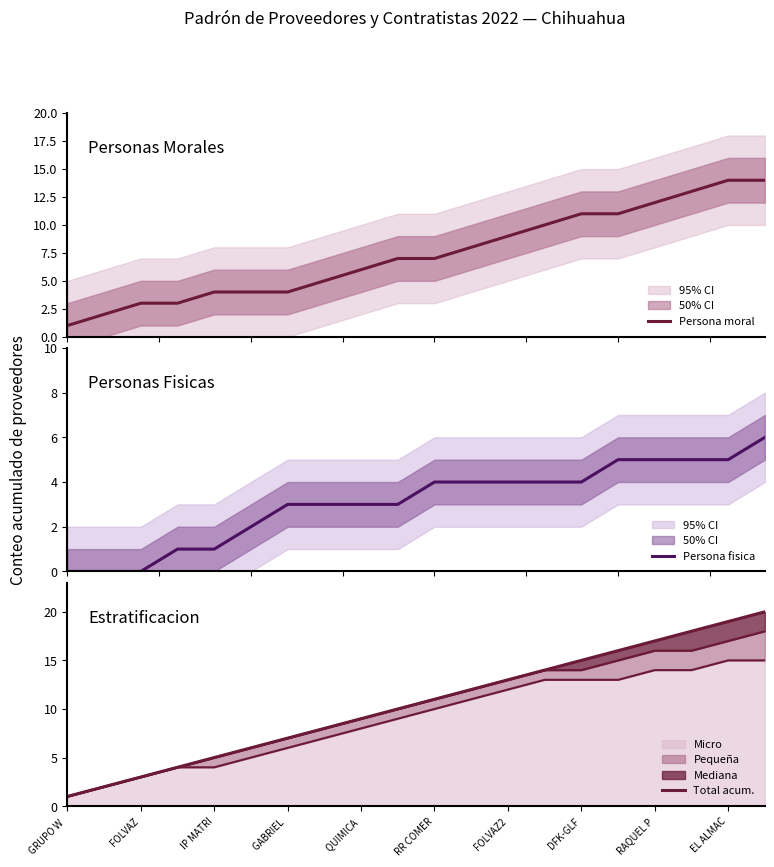

The Micro series shows 4 at FOLVAZ. True or false?

False